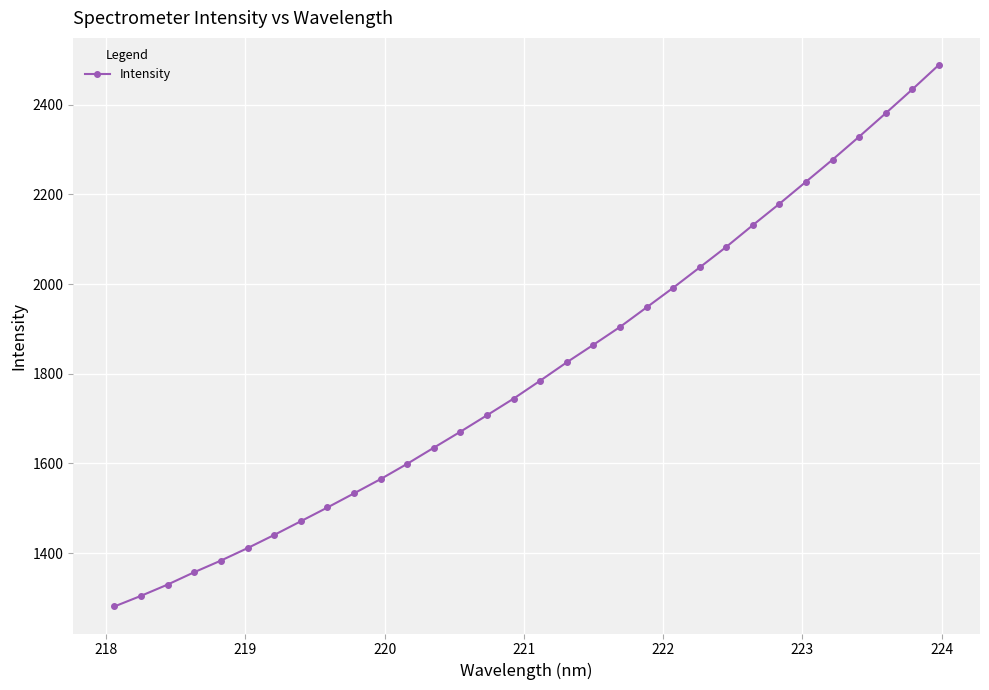

True or false: the data has more than 1 interior local peaks.

False